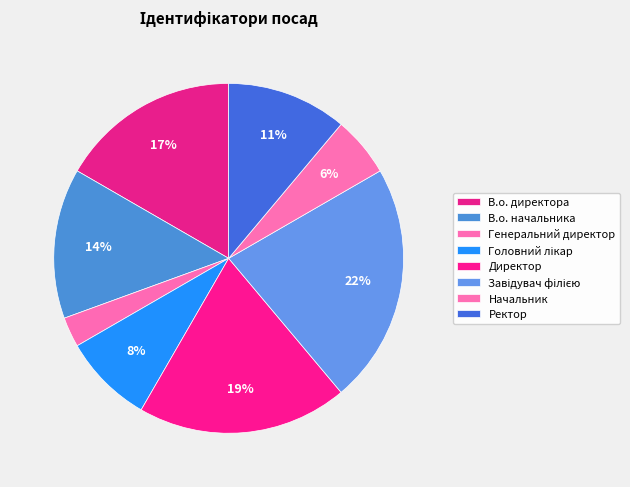

To the nearest percent, what is the difference between the largest and smallest slice percentages?

19%